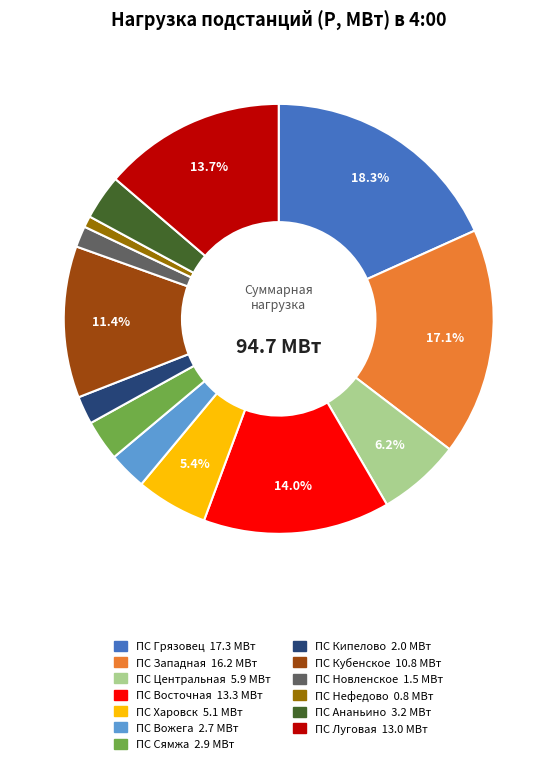

What is the ratio of the value at ПС Кубенское to the value at ПС Харовск?

2.1